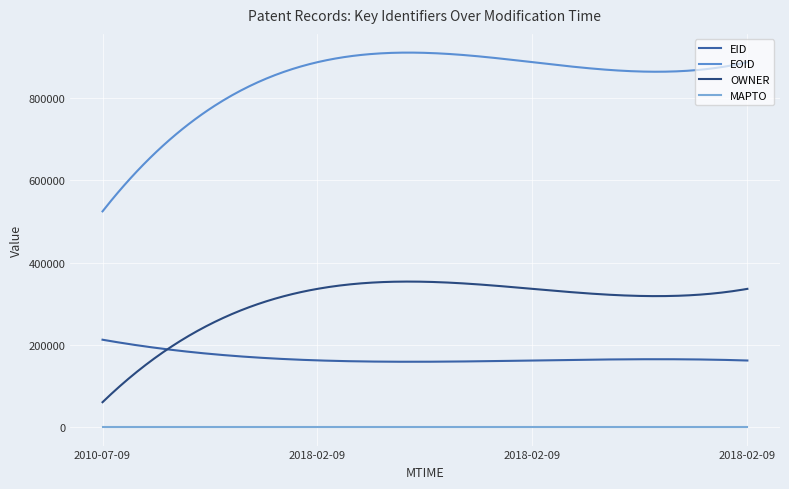

Which series has the largest range (max minus min)?

EOID